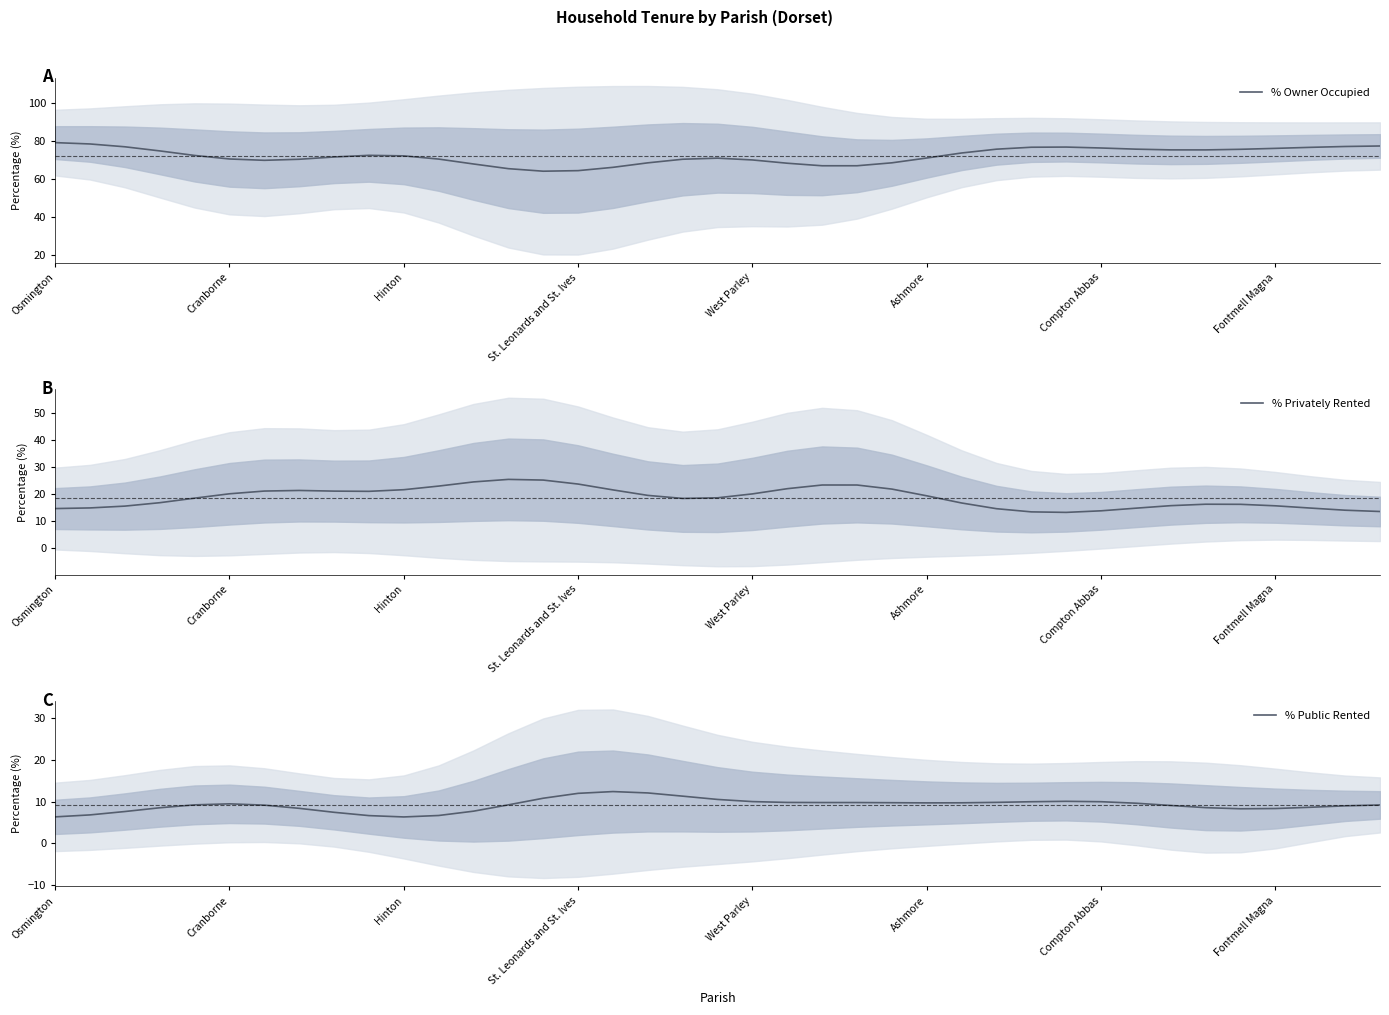

Is this an area chart (filled region under the line)?

No